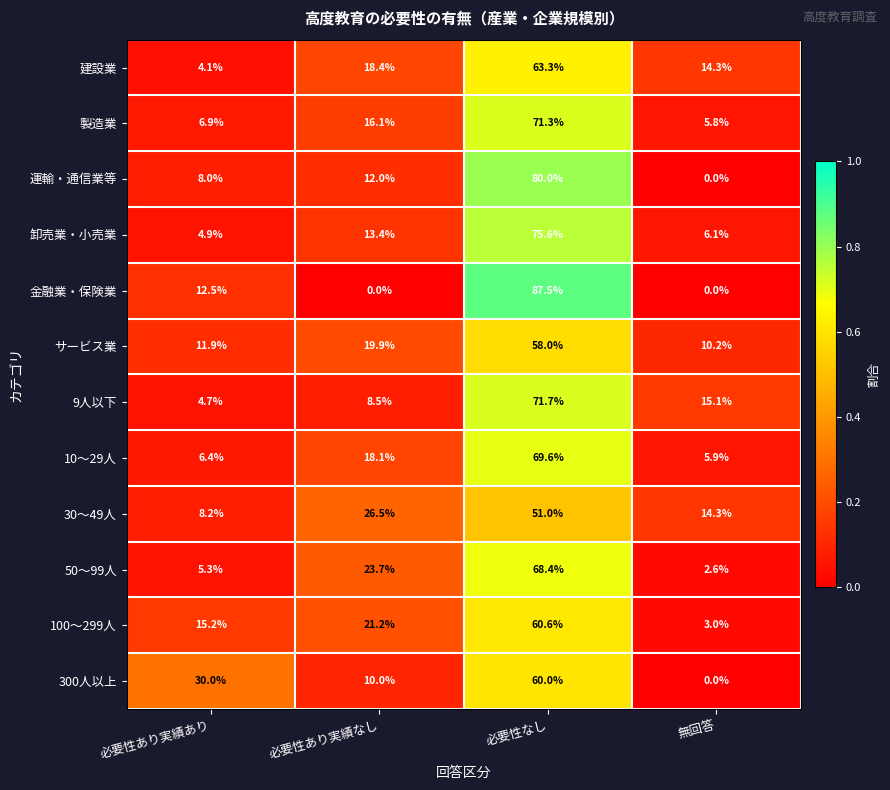

What is the sum of all 10～29人 values?

100.0